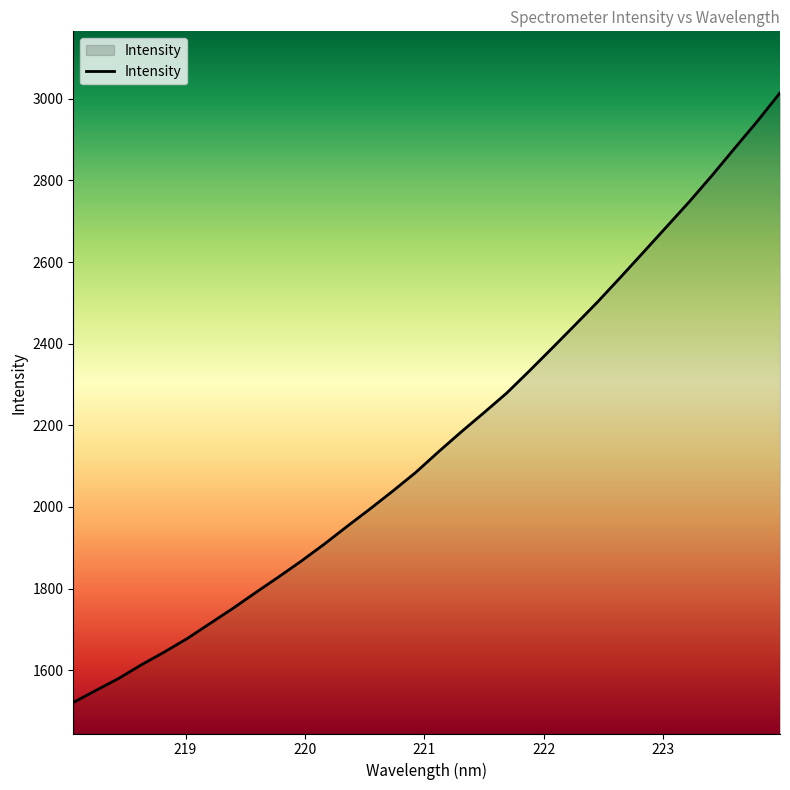

What is the maximum value shown in the chart?

3014.4